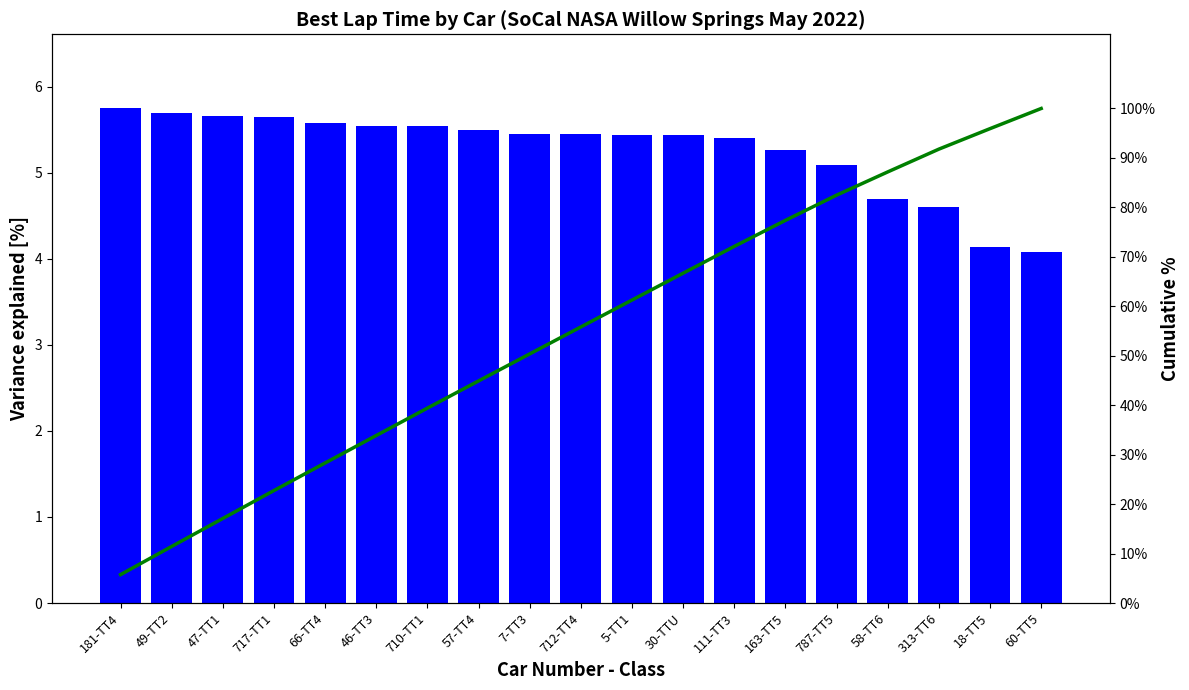

True or false: Cumulative % has a value of 5.7 at 181-TT4.

True